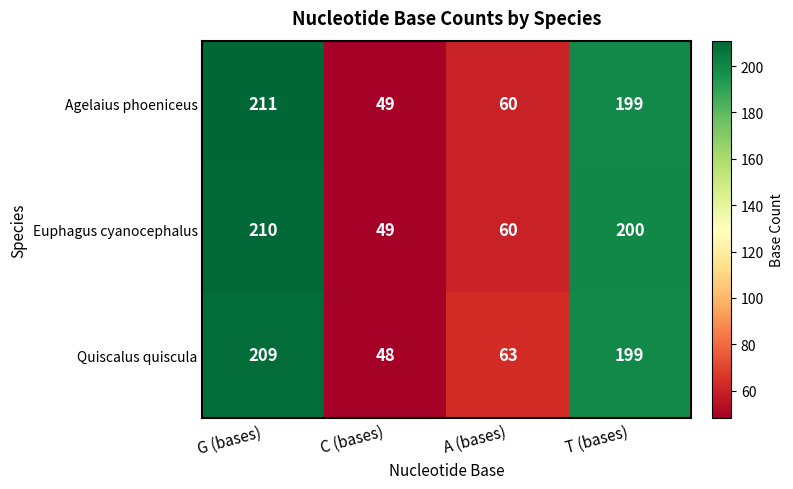

Which series changed the most between G (bases) and T (bases)?

Agelaius phoeniceus